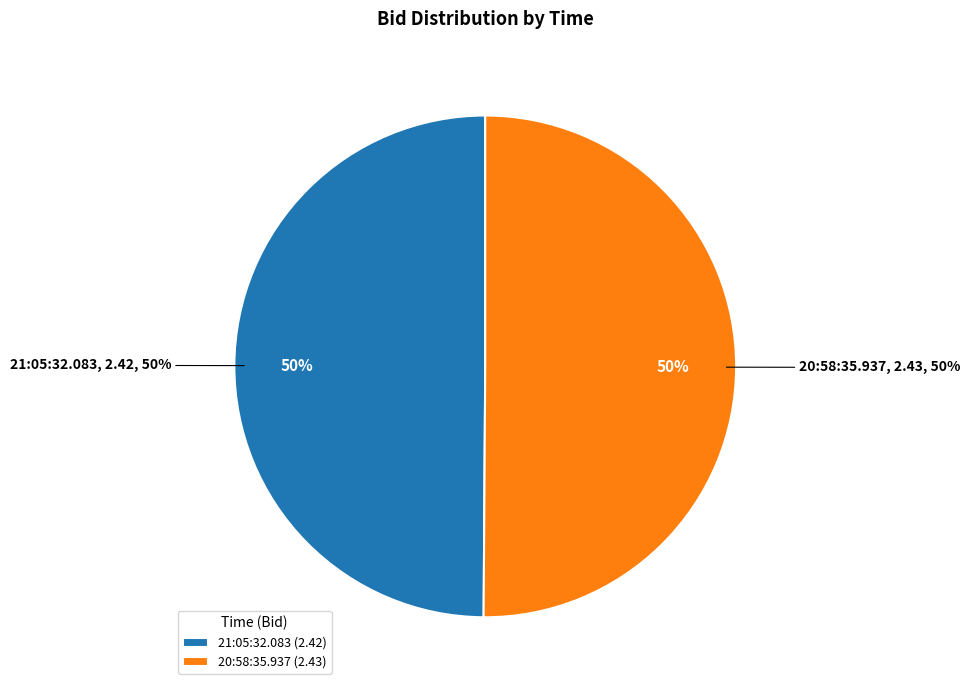

The 21:05:32.083 slice represents 45% of the pie. True or false?

False